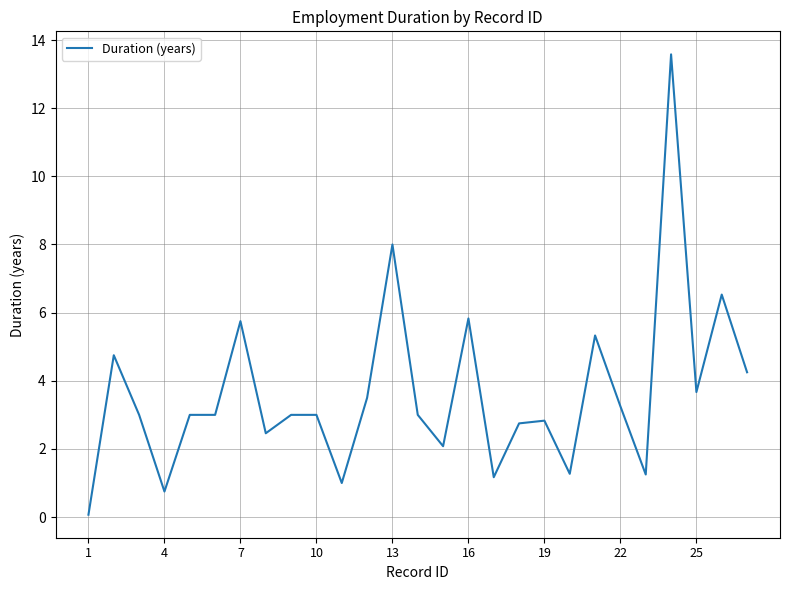

What is the smallest value displayed?

0.1